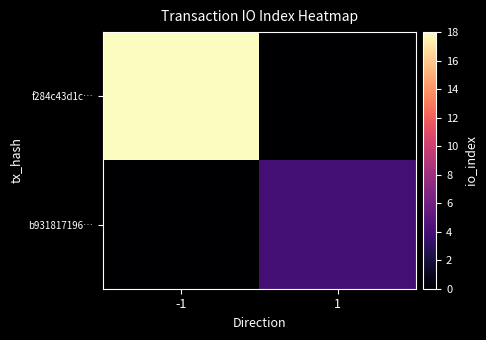

At which category is the sum across all series the highest?

-1